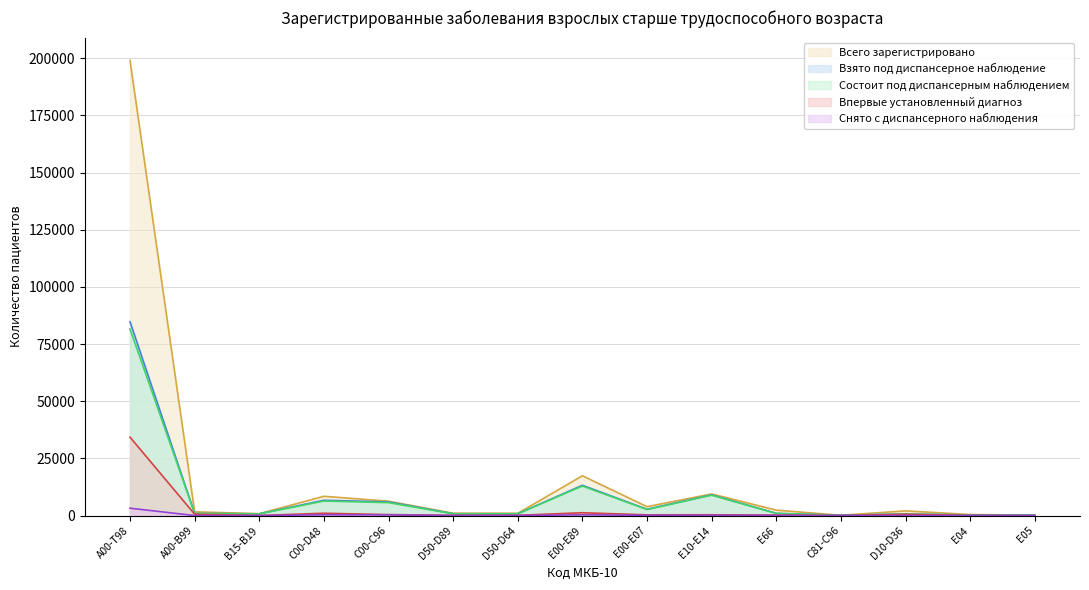

At which category is the sum across all series the highest?

А00-Т98